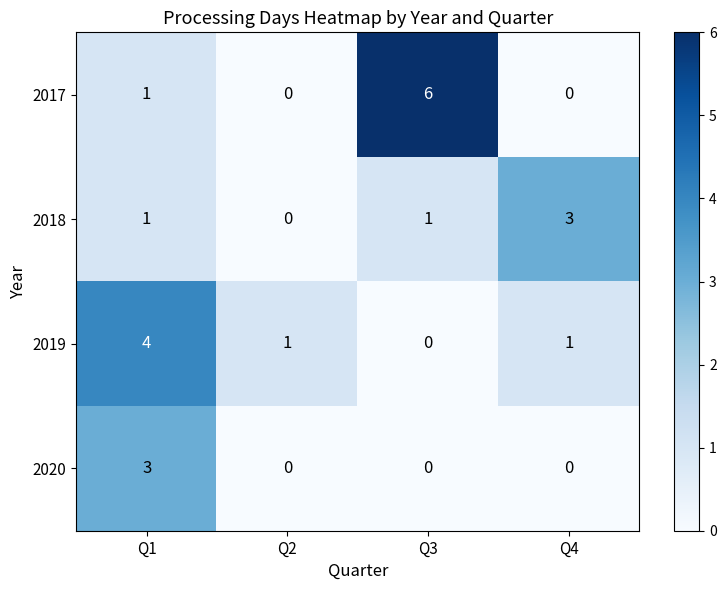

Where is 2017 nearest to the value 3?

Q1